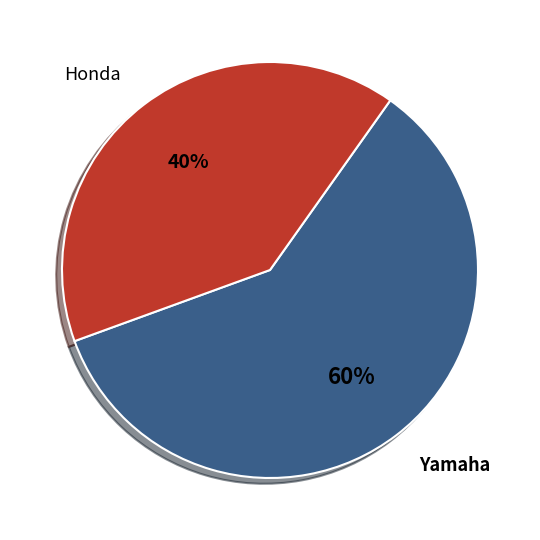

How many slices are in this pie chart?

2